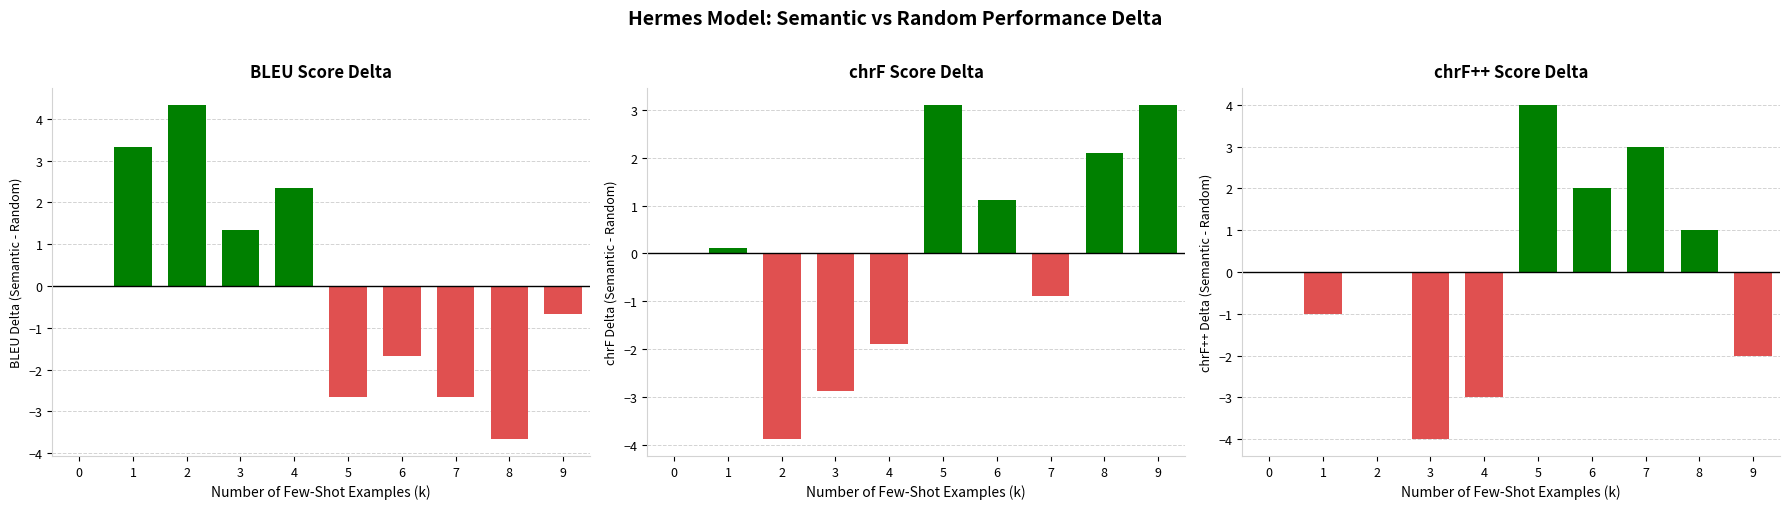

What is the difference between the BLEU Score Delta values at 6 and 2?

6.0